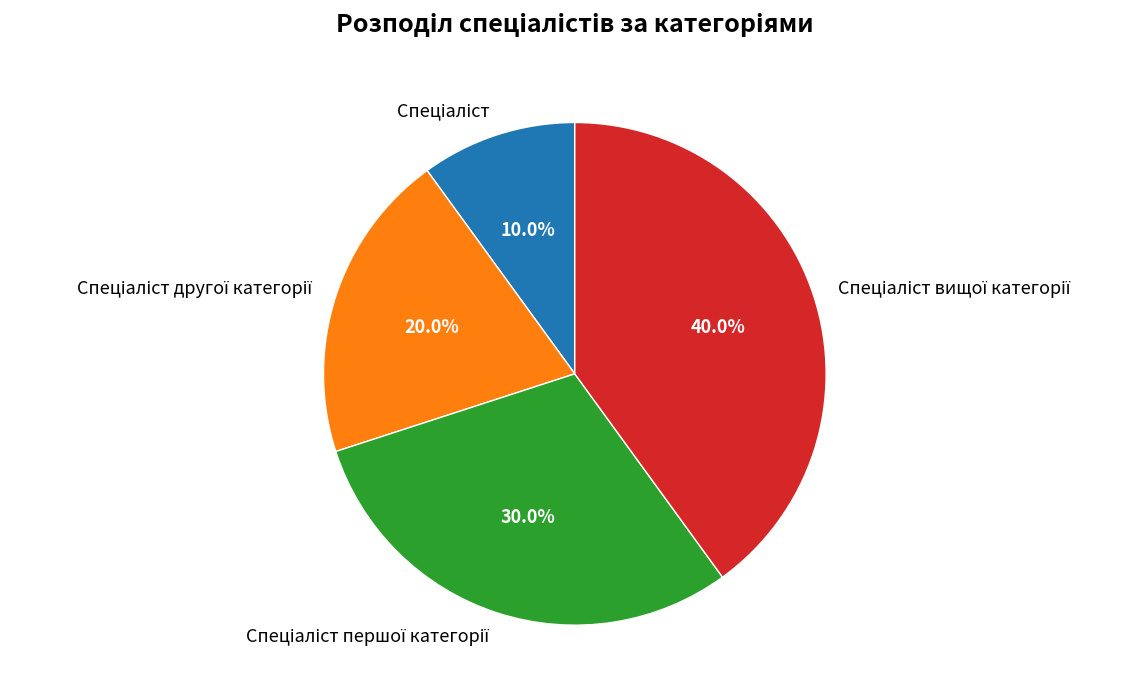

Is there a majority slice in this chart?

No